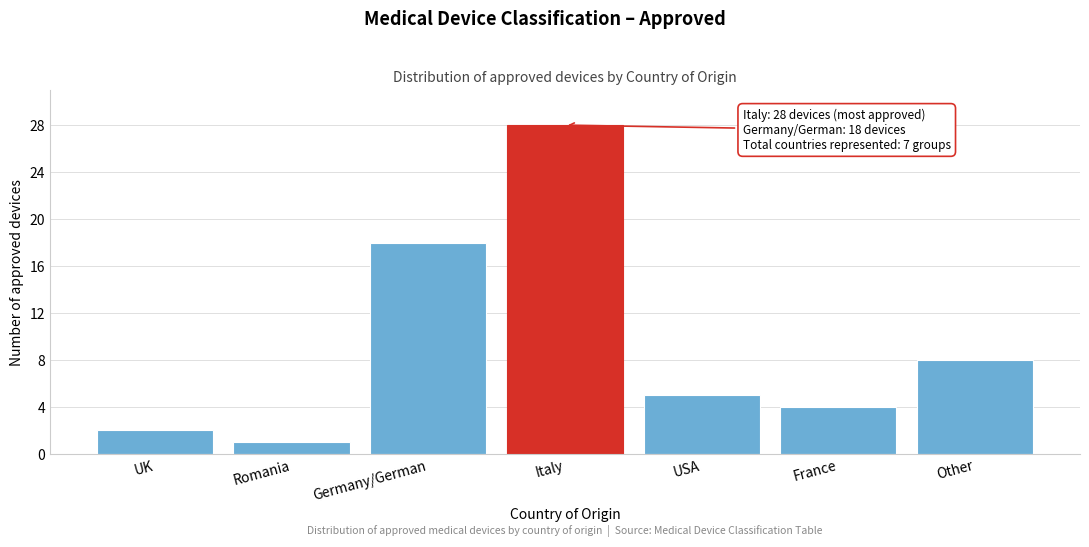

Reading right to left, list all the values displayed in this chart.

Other=8	France=4	USA=5	Italy=28	Germany/German=18	Romania=1	UK=2